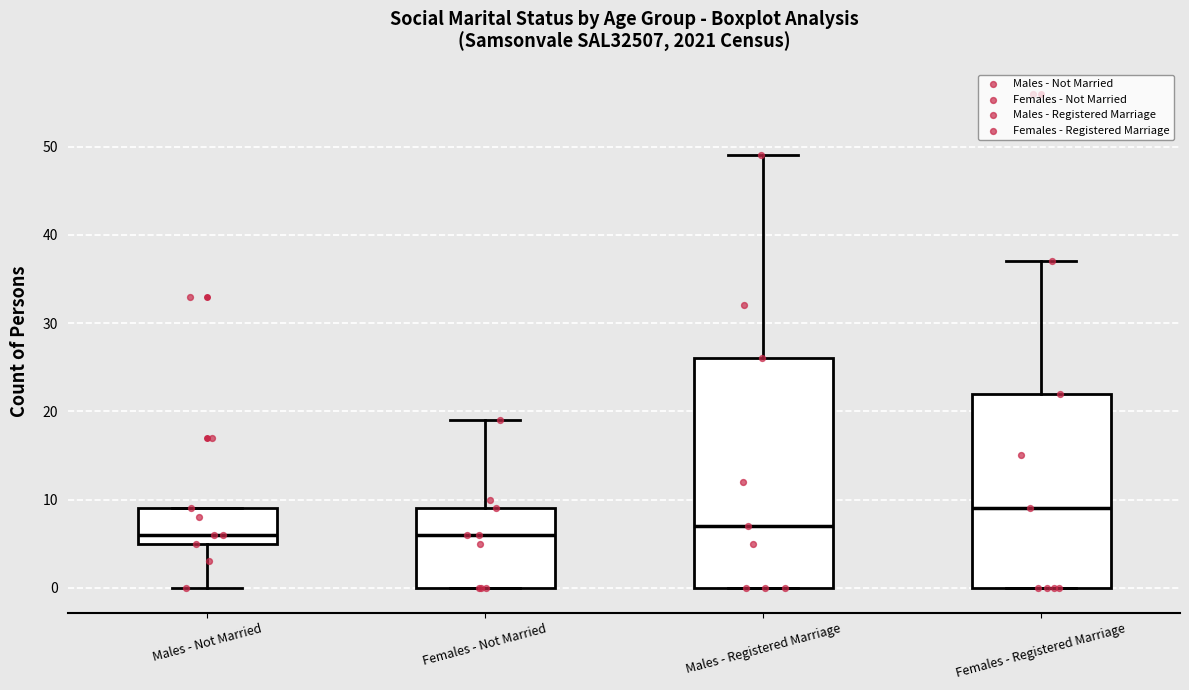

Reading left to right, read every box against the y-axis: the position of its median line, the range the box covers, and the ends of its whiskers. The values are not printed on the chart, so give them approximately, as read against the axis.

Males - Not Married: median 6, box 5 to 9, whiskers 0 to 9
Females - Not Married: median 6, box 0 to 9, whiskers 0 to 19
Males - Registered Marriage: median 7, box 0 to 26, whiskers 0 to 49
Females - Registered Marriage: median 9, box 0 to 22, whiskers 0 to 37